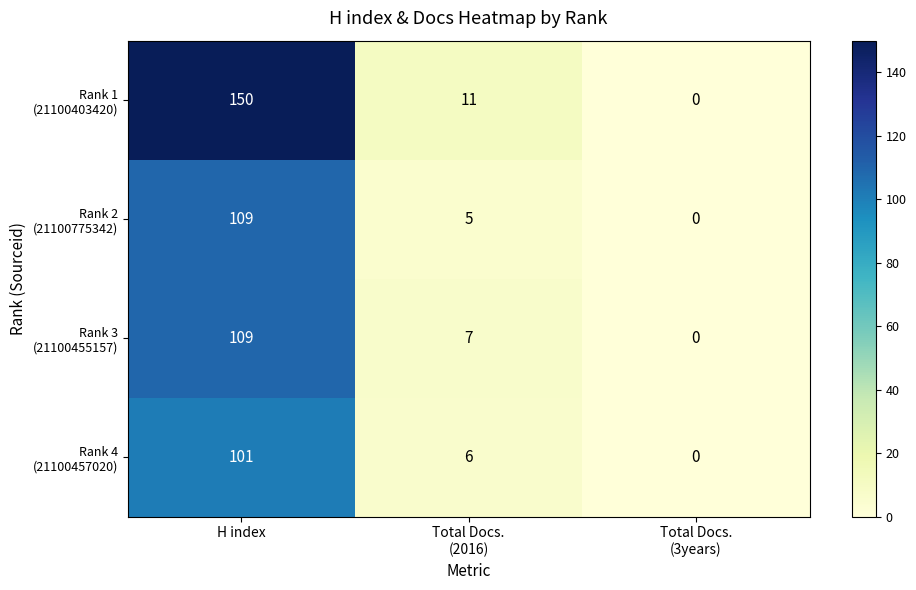

What is the total value across all series at H index?

469